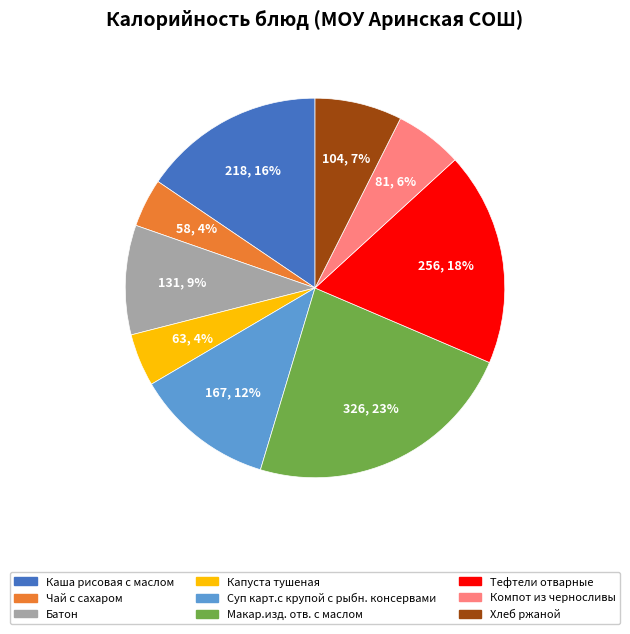

True or false: Каша рисовая с маслом accounts for 16% of the total.

True